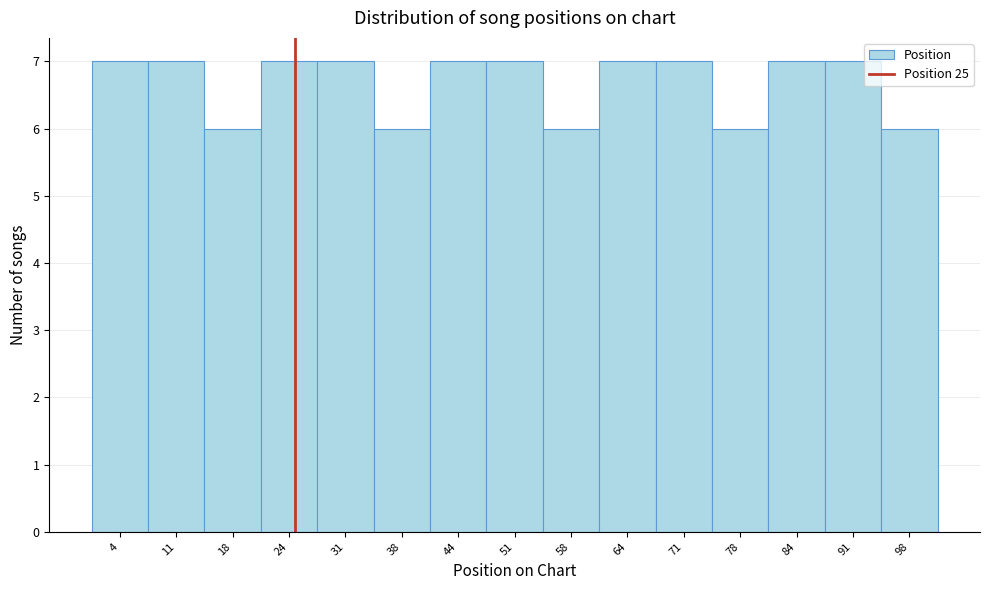

Reading left to right, transcribe this chart: for each bar, give the range it covers on the x-axis and its height. Neither the bar edges nor the heights are printed on the chart, so give them approximately, as read against the axes.

1 to 8: 7
8 to 14: 7
14 to 21: 6
21 to 28: 7
28 to 34: 7
34 to 41: 6
41 to 48: 7
48 to 54: 7
54 to 61: 6
61 to 68: 7
68 to 74: 7
74 to 81: 6
81 to 88: 7
88 to 94: 7
94 to 101: 6